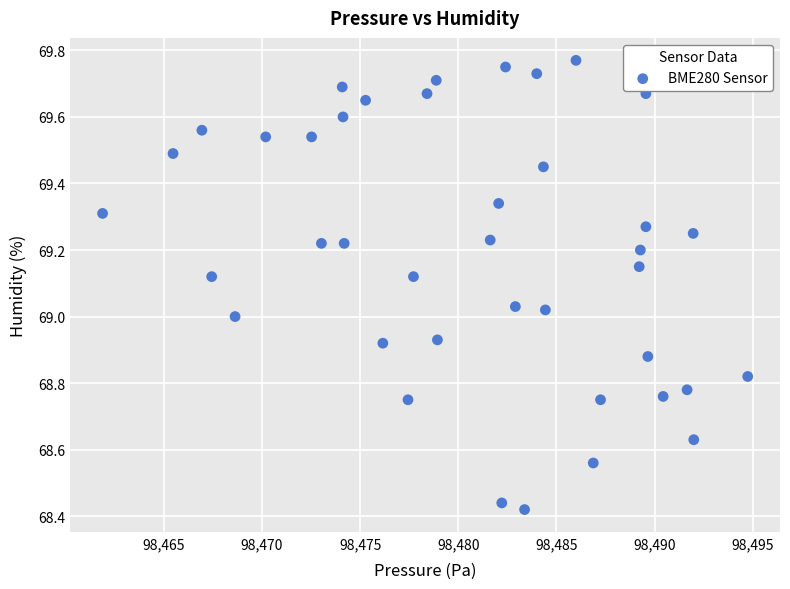

What is the range of X values (max minus min)?

32.9